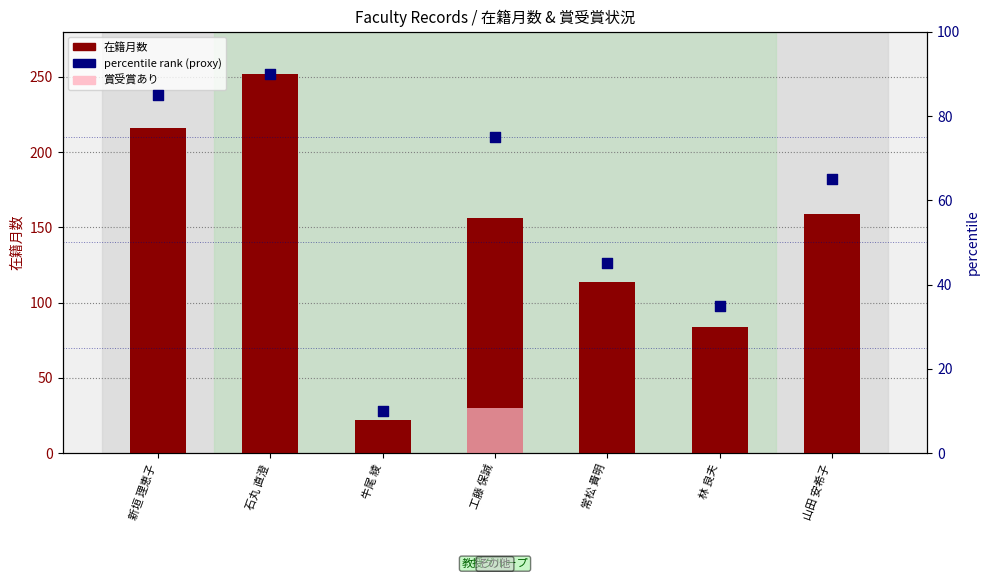

Which series has the largest total across all categories?

在籍月数